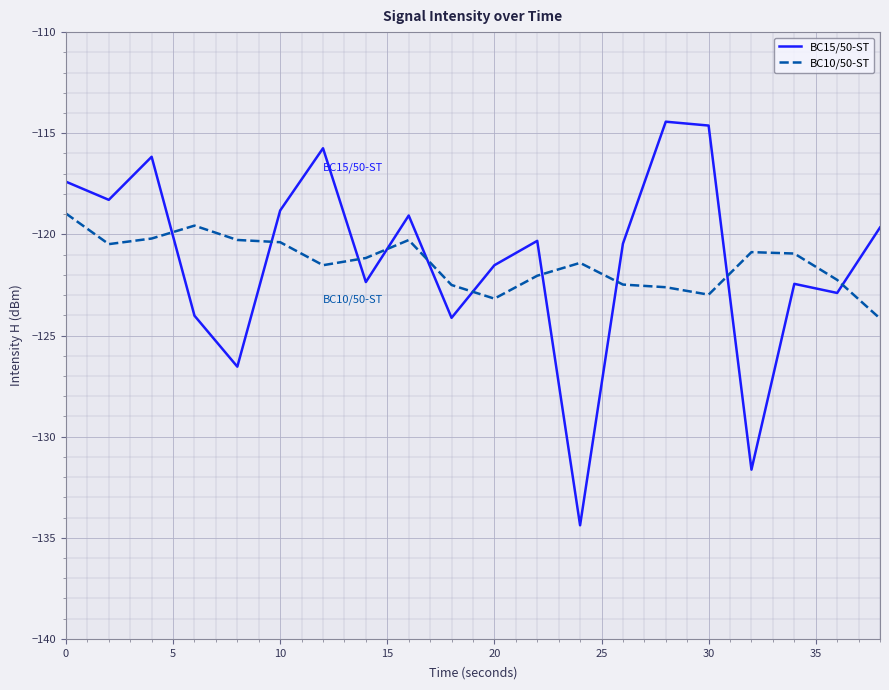

Which series has the widest spread of values?

BC15/50-ST